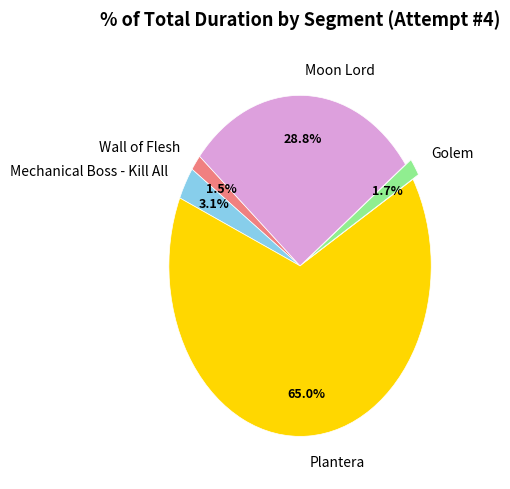

Is it true that Mechanical Boss - Kill All is 15% of the pie?

False